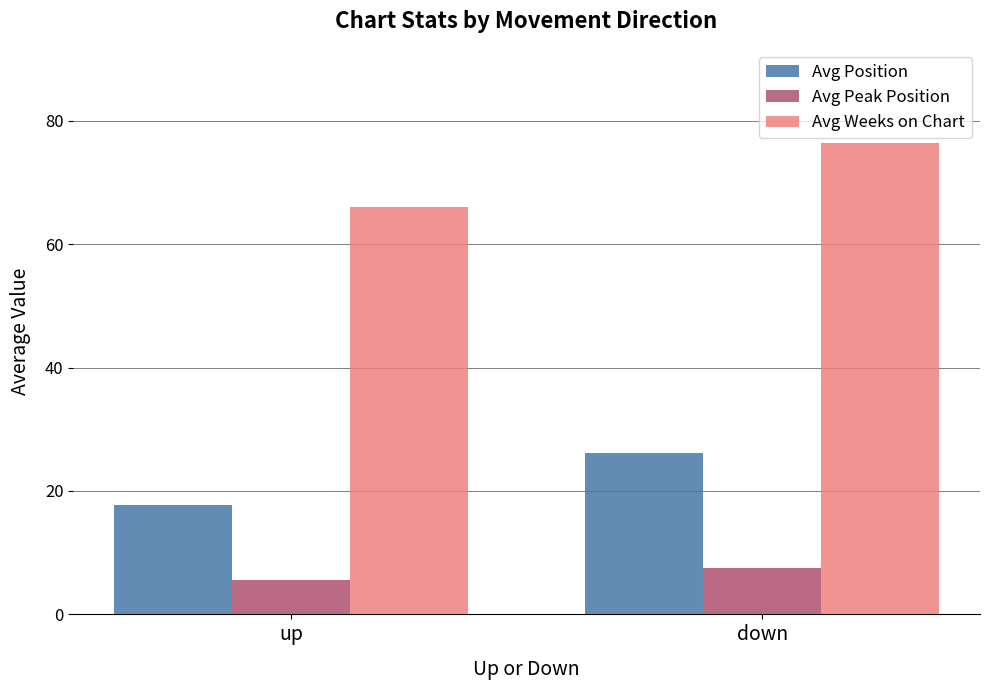

Is the value of Avg Peak Position at up greater than the value of Avg Position at down?

No